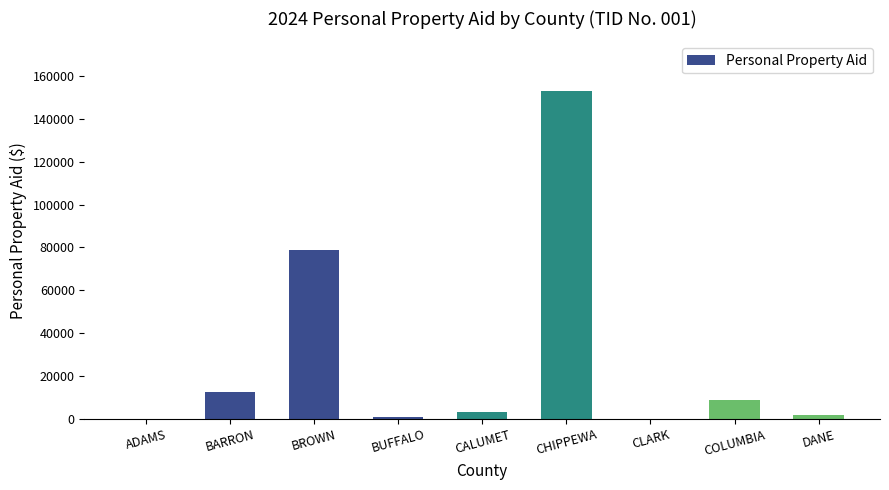

Between BROWN and BUFFALO, which is larger?

BROWN